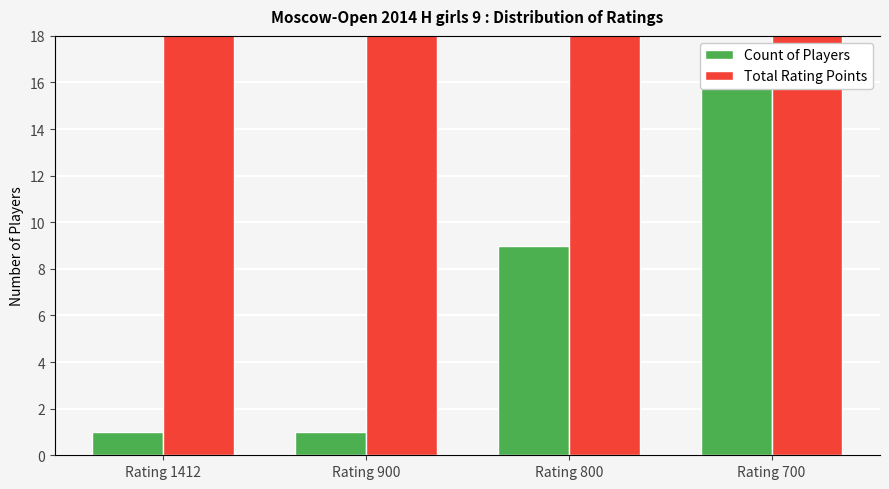

Count the number of categories in the chart.

4